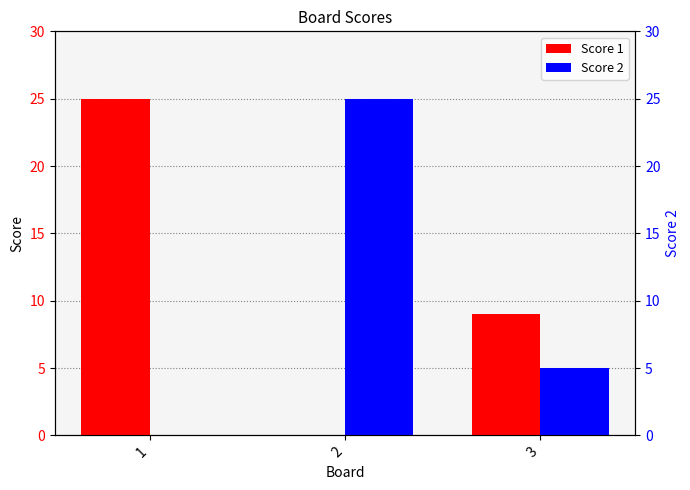

How many distinct data groups are displayed?

2